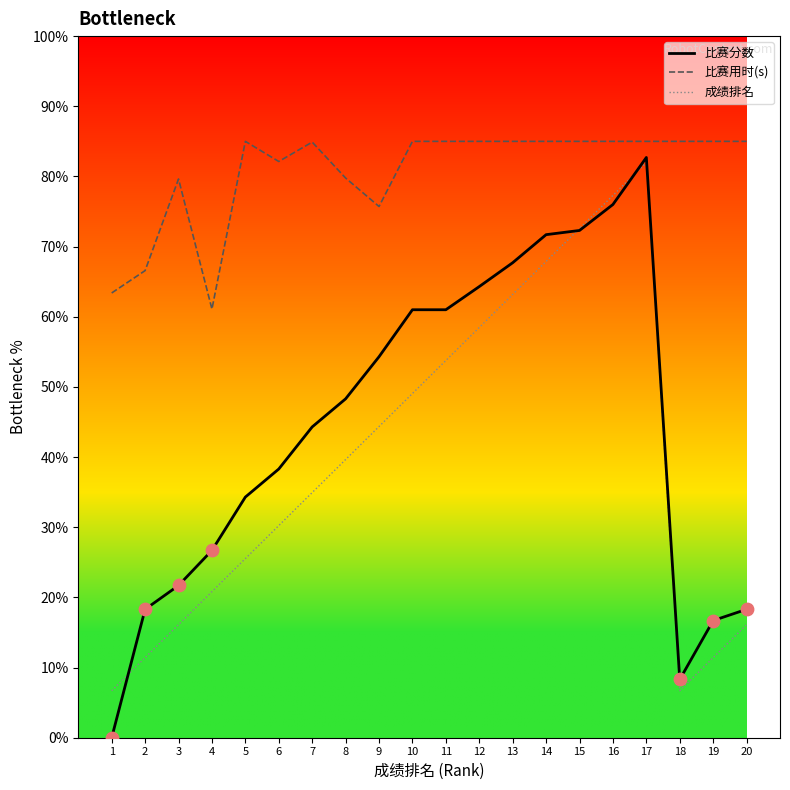

What is the total value across all series at 12?

207.8